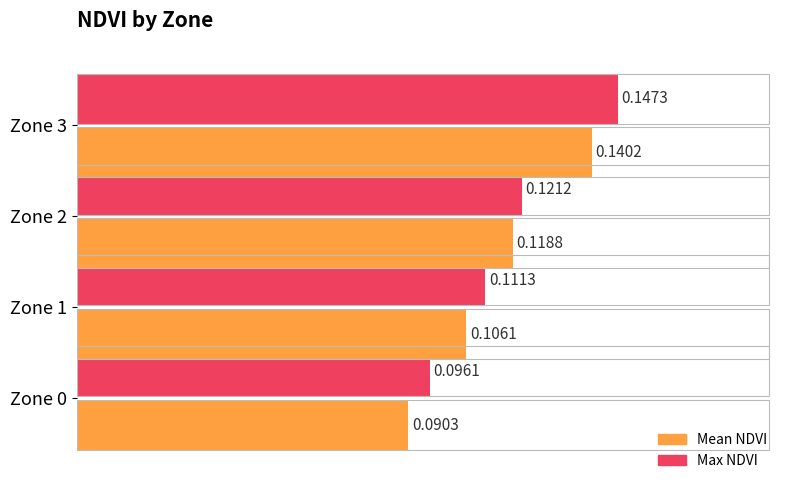

What is the sum of all Mean NDVI values?

0.5